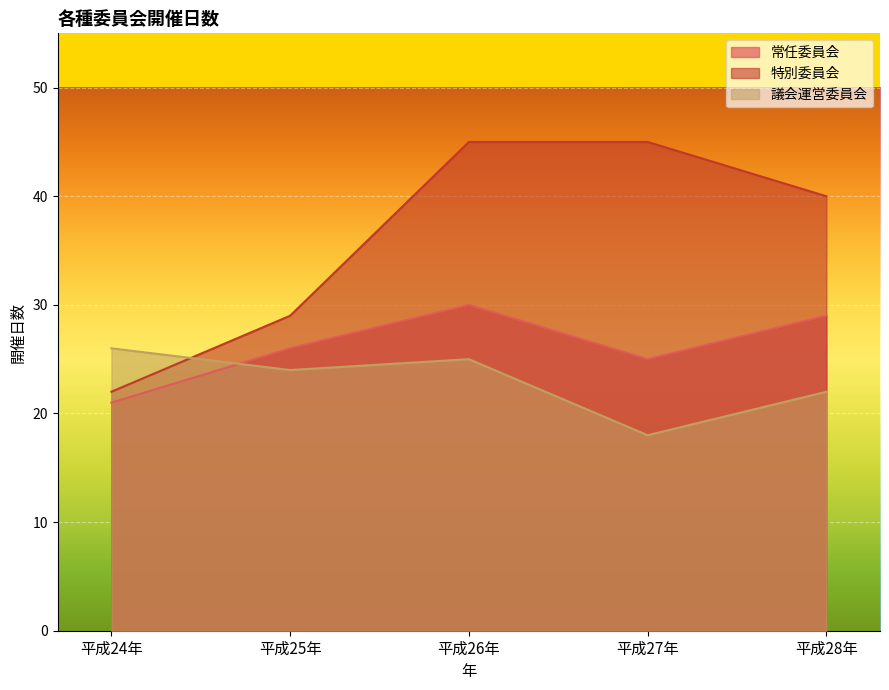

Where is the first local minimum for 議会運営委員会?

平成25年